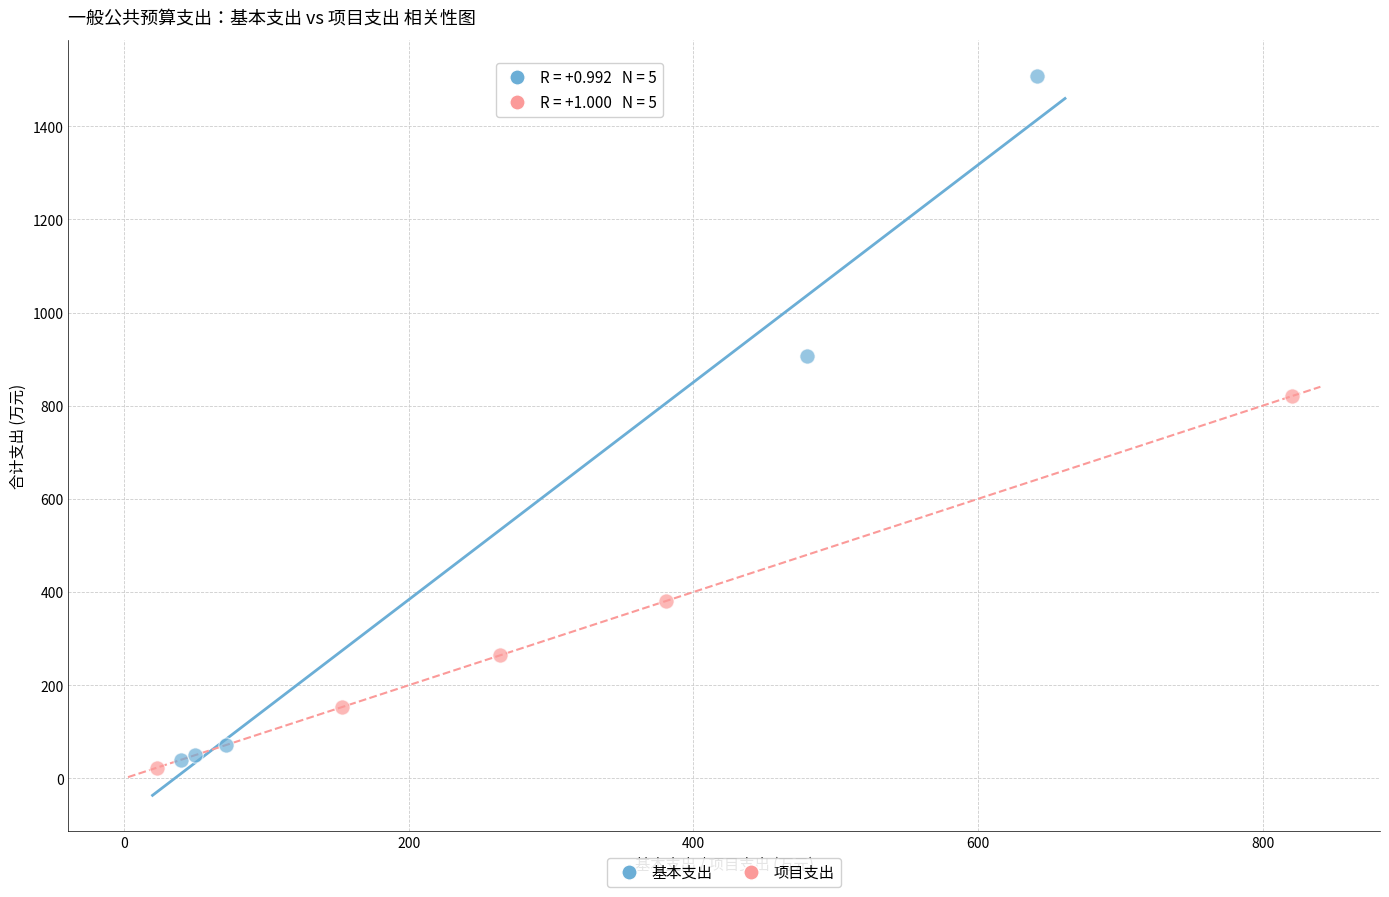

Which series reaches the minimum Y coordinate?

项目支出